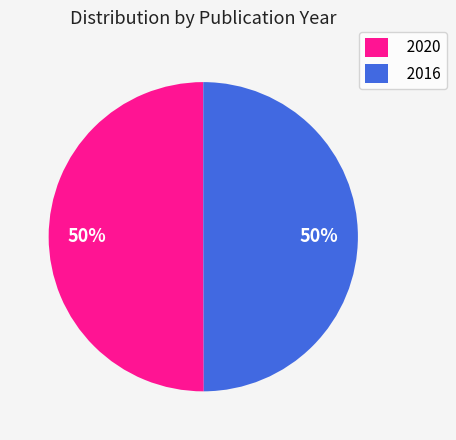

Is the sum of 2020 and 2016 greater than half?

Yes